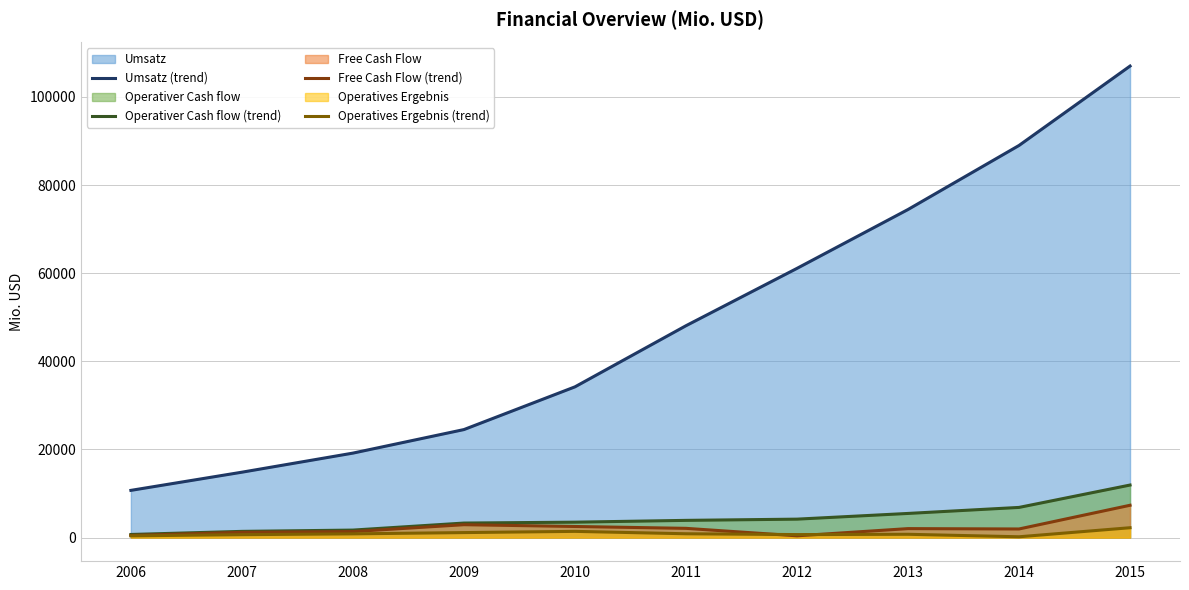

True or false: Operativer Cash flow (trend) and Umsatz (trend) intersect in this chart.

False